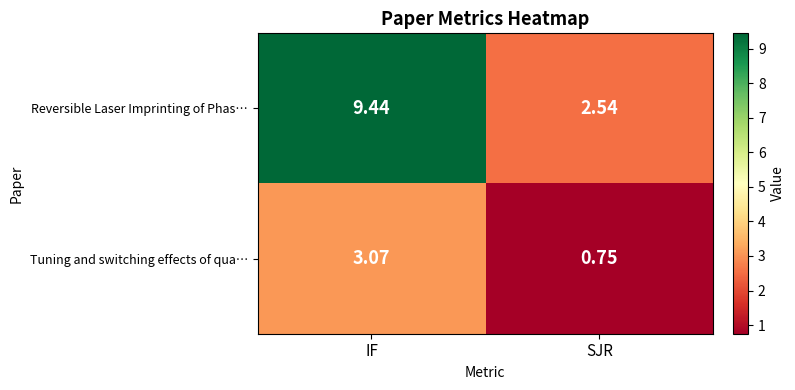

Count the number of data series in this chart.

2